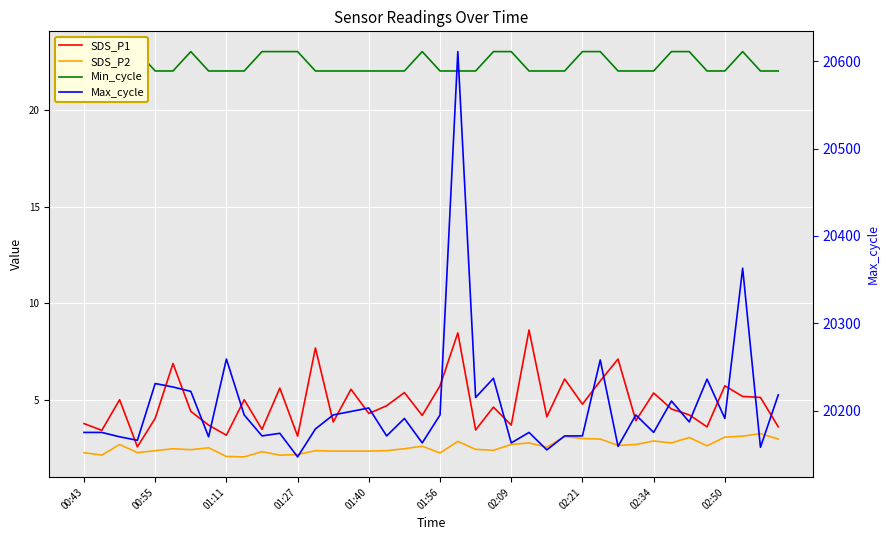

What is the label of the 18th point from the left?

17